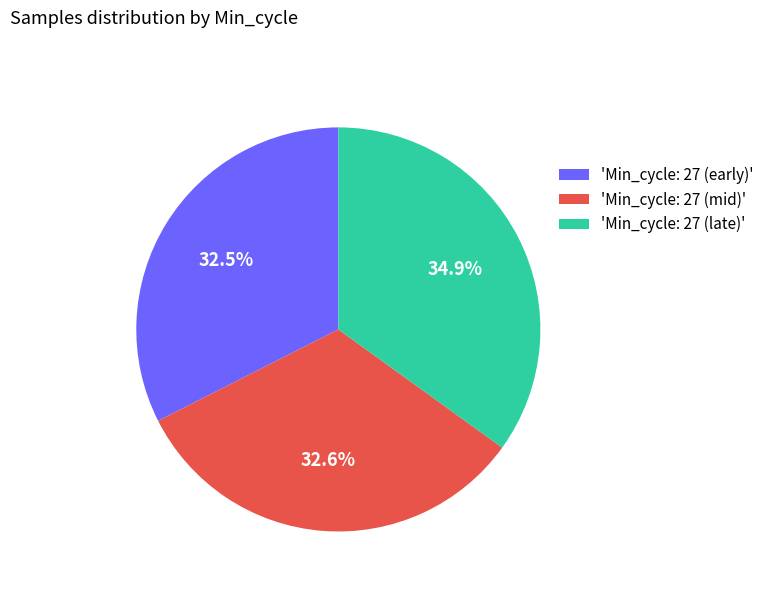

What is the total percentage of 'Min_cycle: 27 (late)' and 'Min_cycle: 27 (mid)'?

67.5%